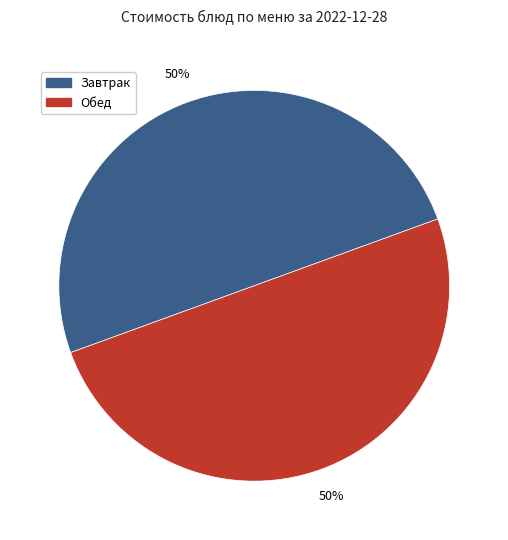

The Завтрак slice represents 50% of the pie. True or false?

True